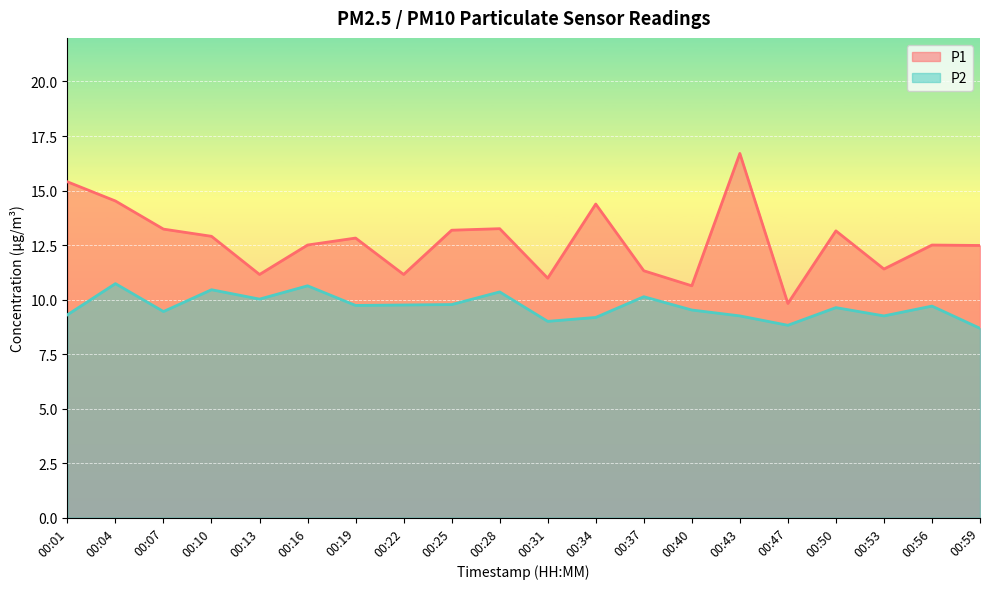

At which category is the sum across all series the highest?

00:43